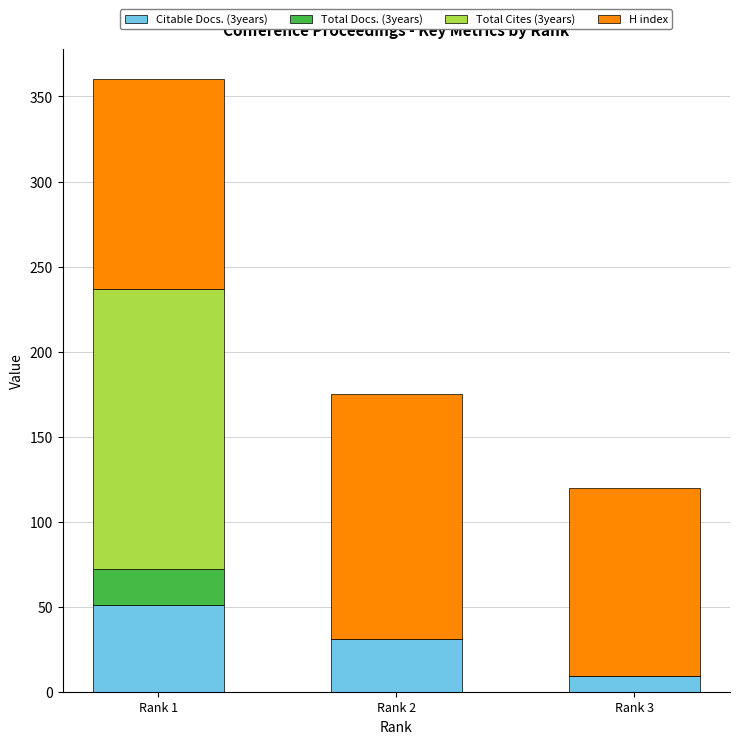

The value of Citable Docs. (3years) at Rank 3 is 9. True or false?

True